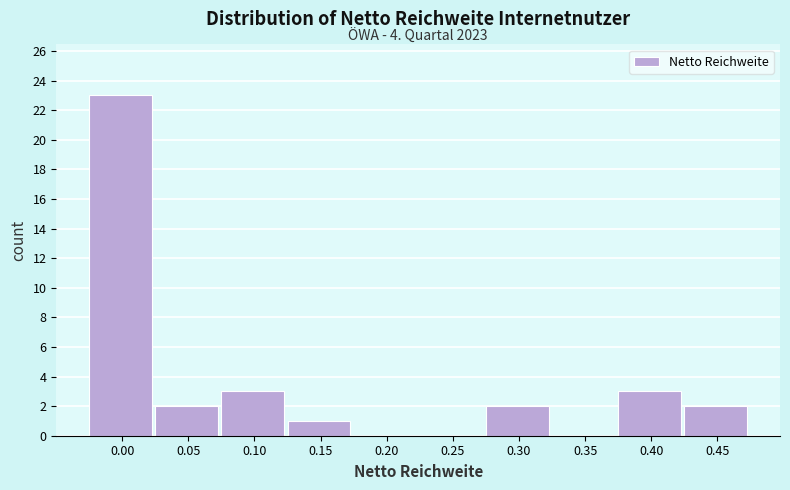

Reading right to left, what are all the values shown in this chart?

0.45=2	0.40=3	0.35=0	0.30=2	0.25=0	0.20=0	0.15=1	0.10=3	0.05=2	0.00=23